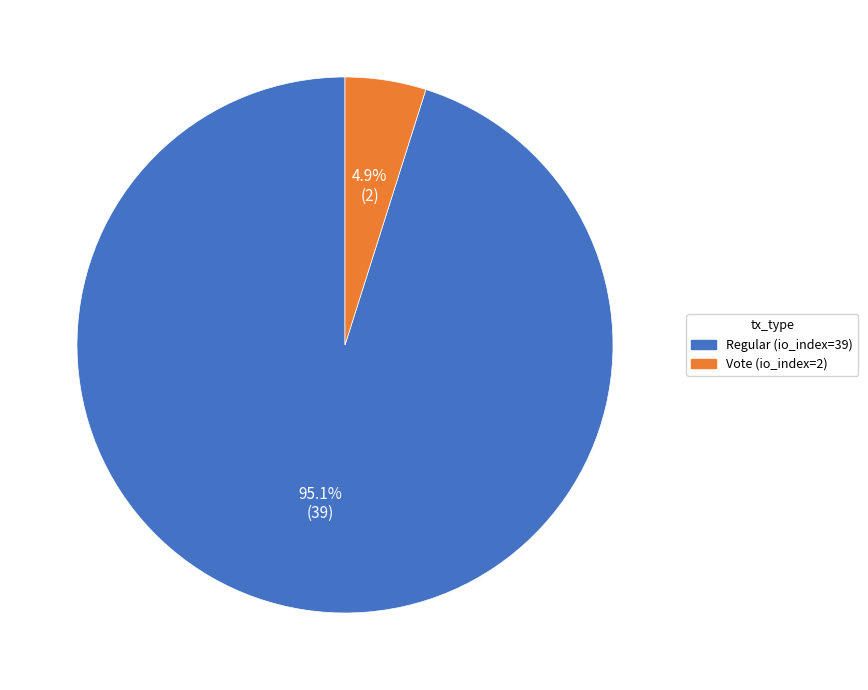

Which category has the smallest portion of the pie?

Vote (io_index=2)